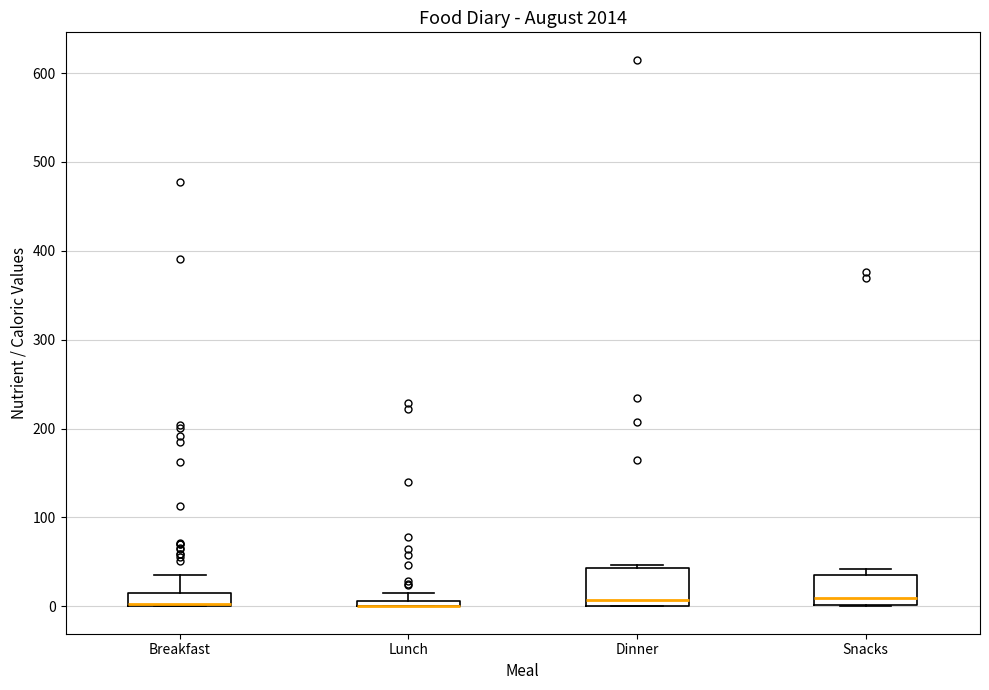

Where is the upper edge of the box for Lunch on the y-axis? The values are not printed on the chart, so give them approximately, as read against the axis.

10